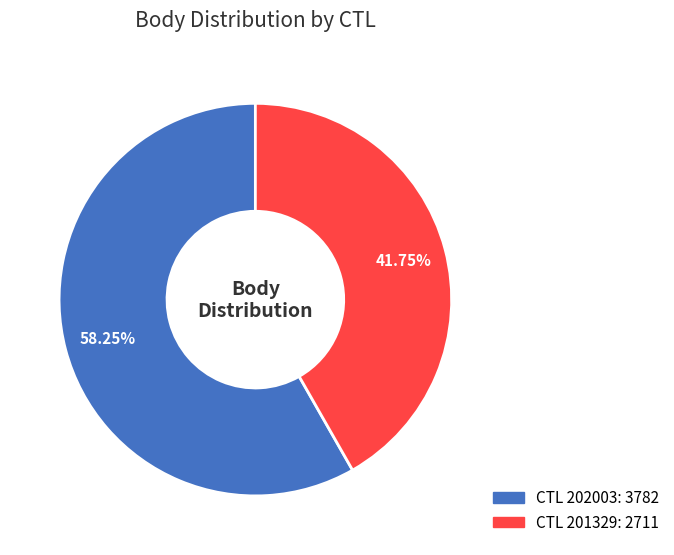

Is there any slice that represents more than half of the pie?

Yes